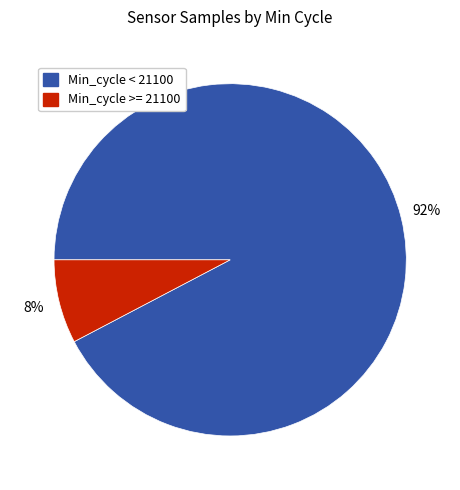

To the nearest percent, what is the average slice percentage?

50%